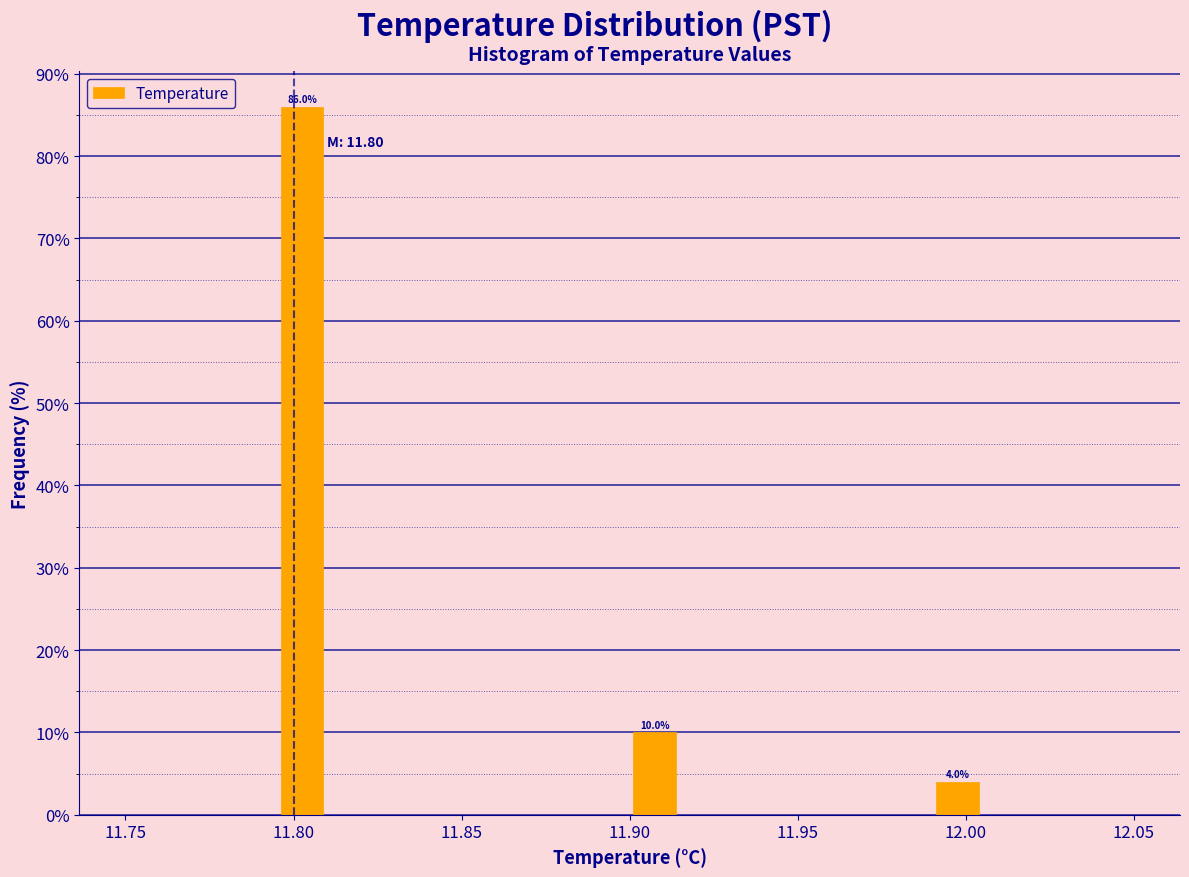

Read against the x-axis, roughly where is the centre of the tallest bar?

11.805